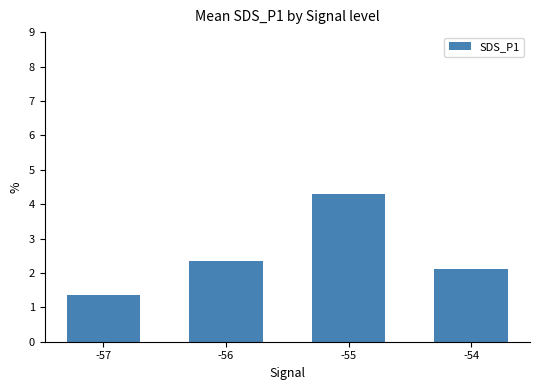

Count the number of data series in this chart.

1